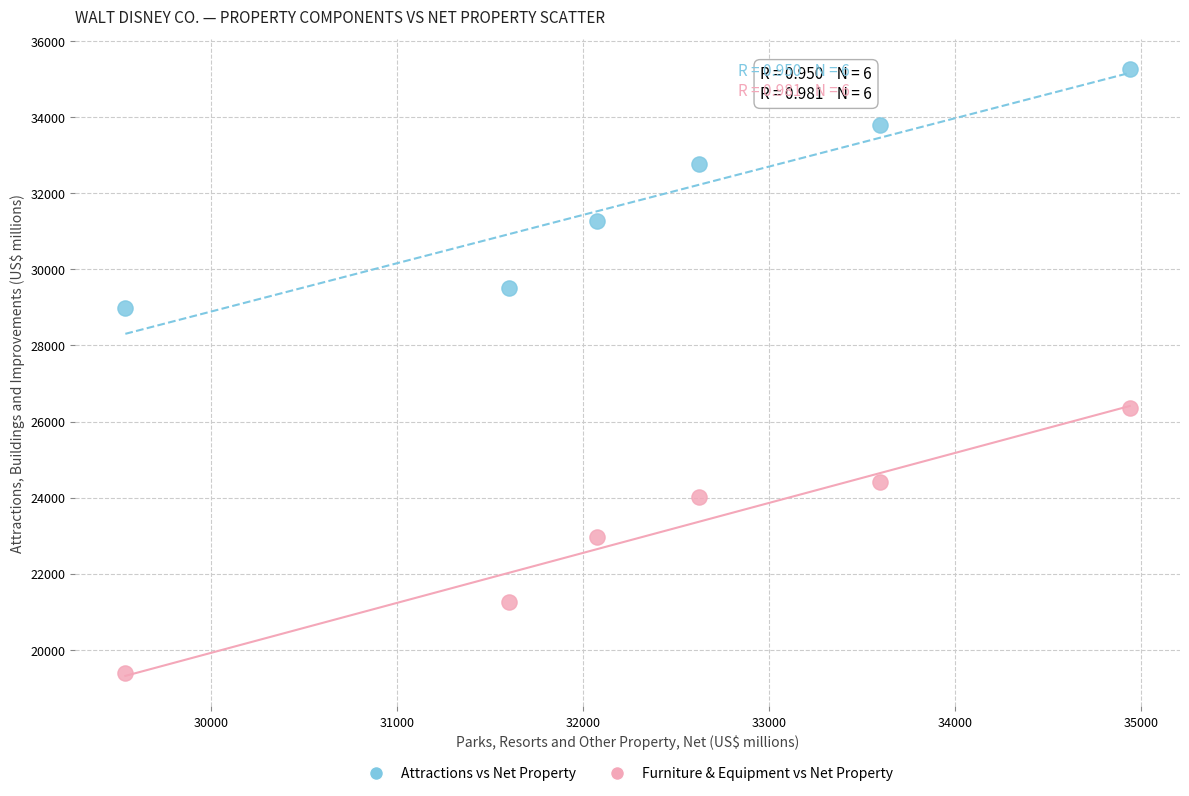

Across all data points, what is the average Y value?

27501